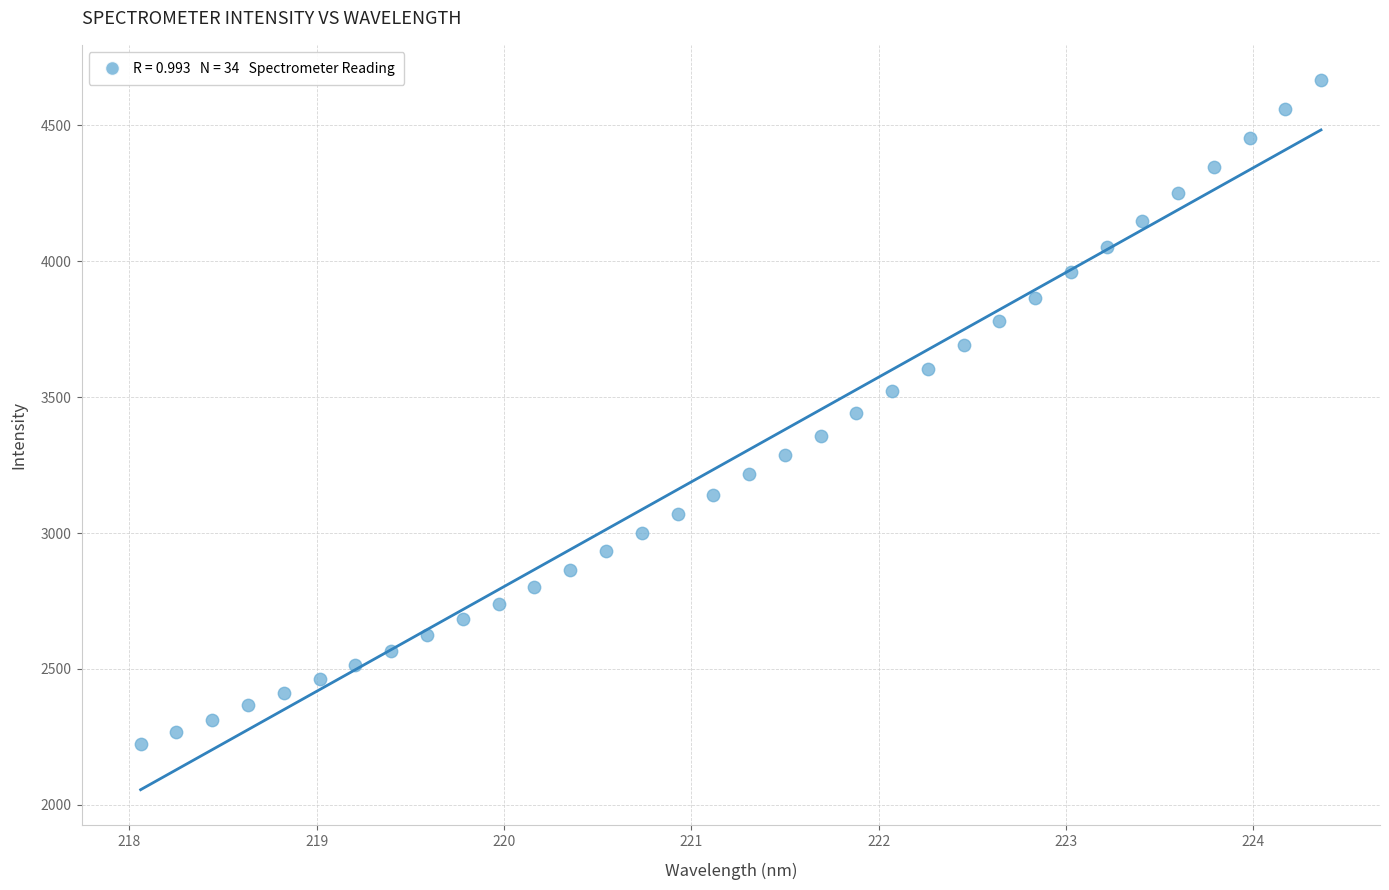

What is the range of X values (max minus min)?

6.3